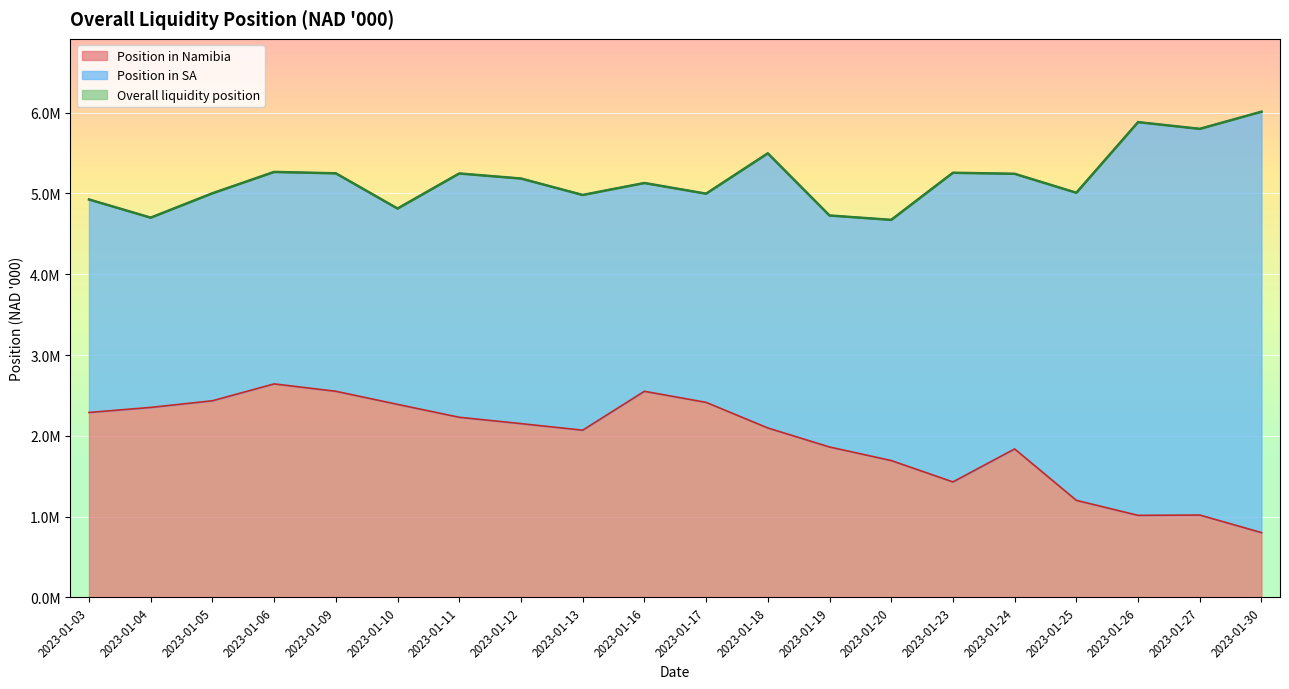

What is the maximum value shown in the chart?

6012860.3